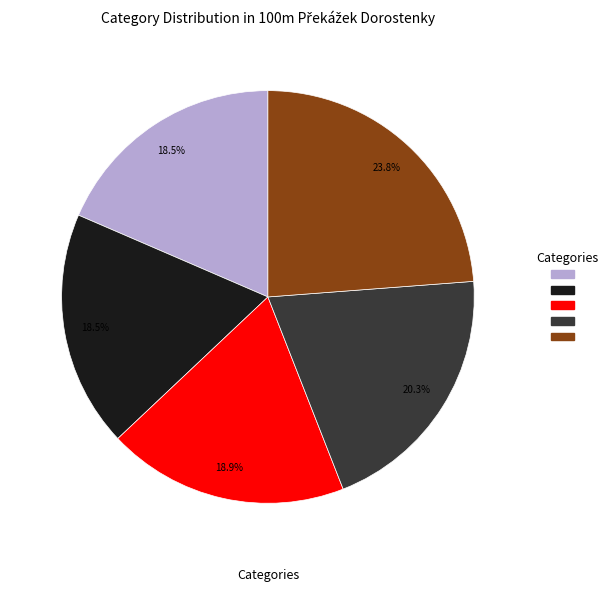

Does any single category account for the majority?

No